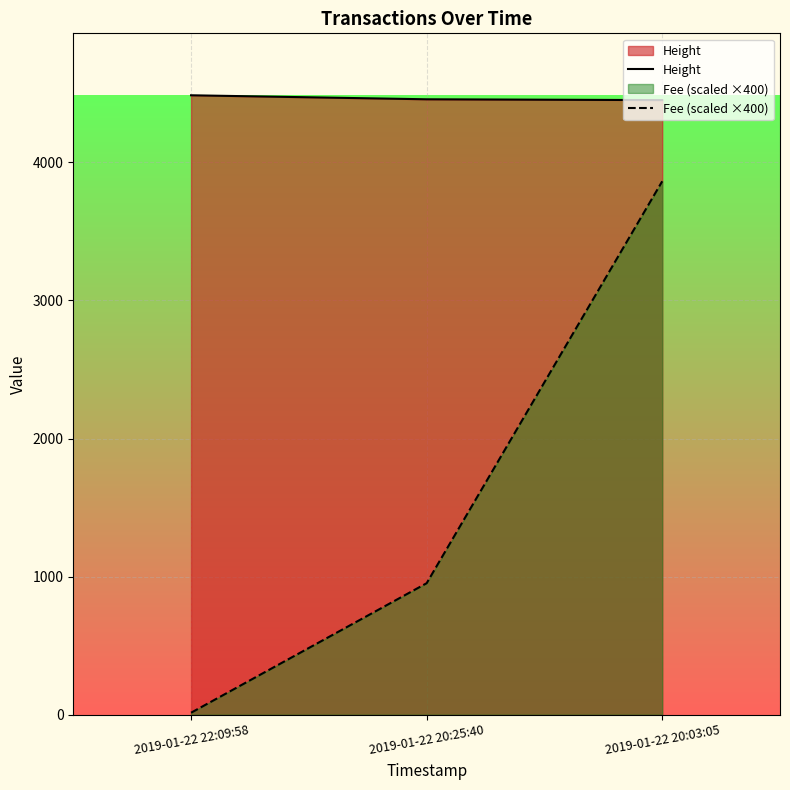

Reading right to left, transcribe all the data shown in this chart.

Height: 2019-01-22 20:03:05=4451.0	2019-01-22 20:25:40=4457.0	2019-01-22 22:09:58=4486.0
Fee (scaled ×400): 2019-01-22 20:03:05=3863.2	2019-01-22 20:25:40=952.6	2019-01-22 22:09:58=14.7